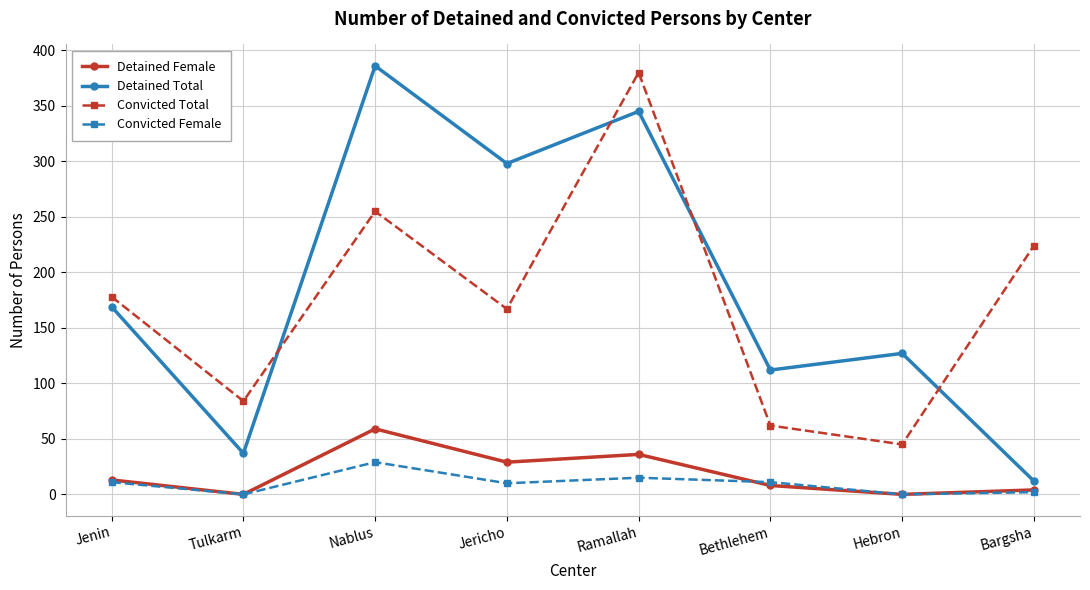

Is the value of Convicted Female at Bargsha greater than the value of Detained Total at Bethlehem?

No